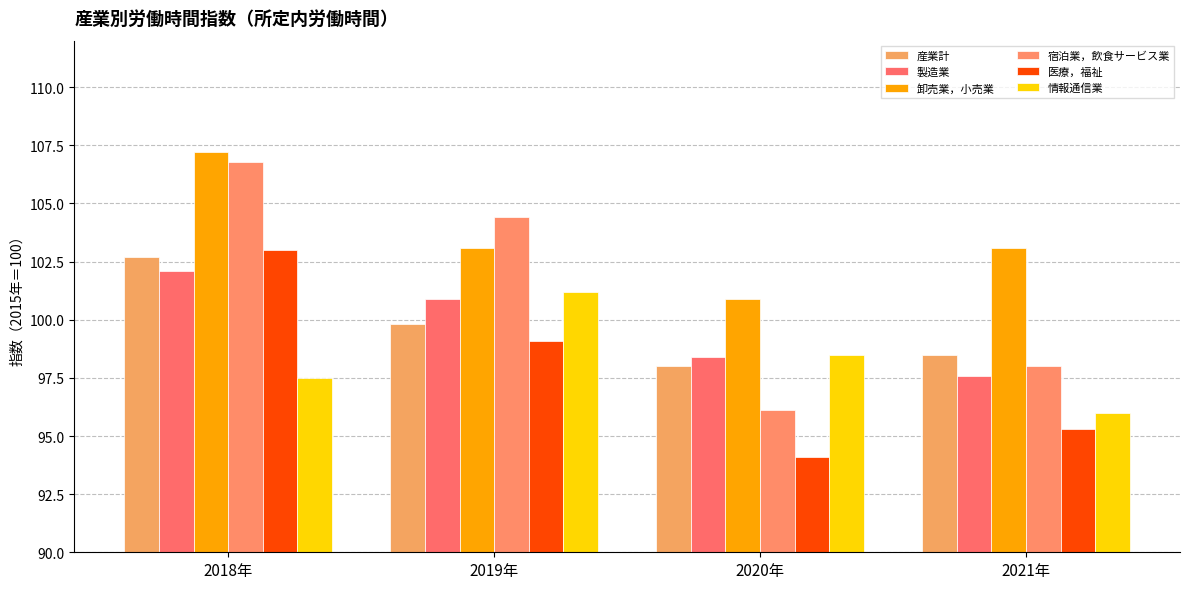

Reading left to right, list all the values displayed in this chart.

産業計: 2018年=102.7	2019年=99.8	2020年=98.0	2021年=98.5
製造業: 2018年=102.1	2019年=100.9	2020年=98.4	2021年=97.6
卸売業，小売業: 2018年=107.2	2019年=103.1	2020年=100.9	2021年=103.1
宿泊業，飲食サービス業: 2018年=106.8	2019年=104.4	2020年=96.1	2021年=98.0
医療，福祉: 2018年=103.0	2019年=99.1	2020年=94.1	2021年=95.3
情報通信業: 2018年=97.5	2019年=101.2	2020年=98.5	2021年=96.0